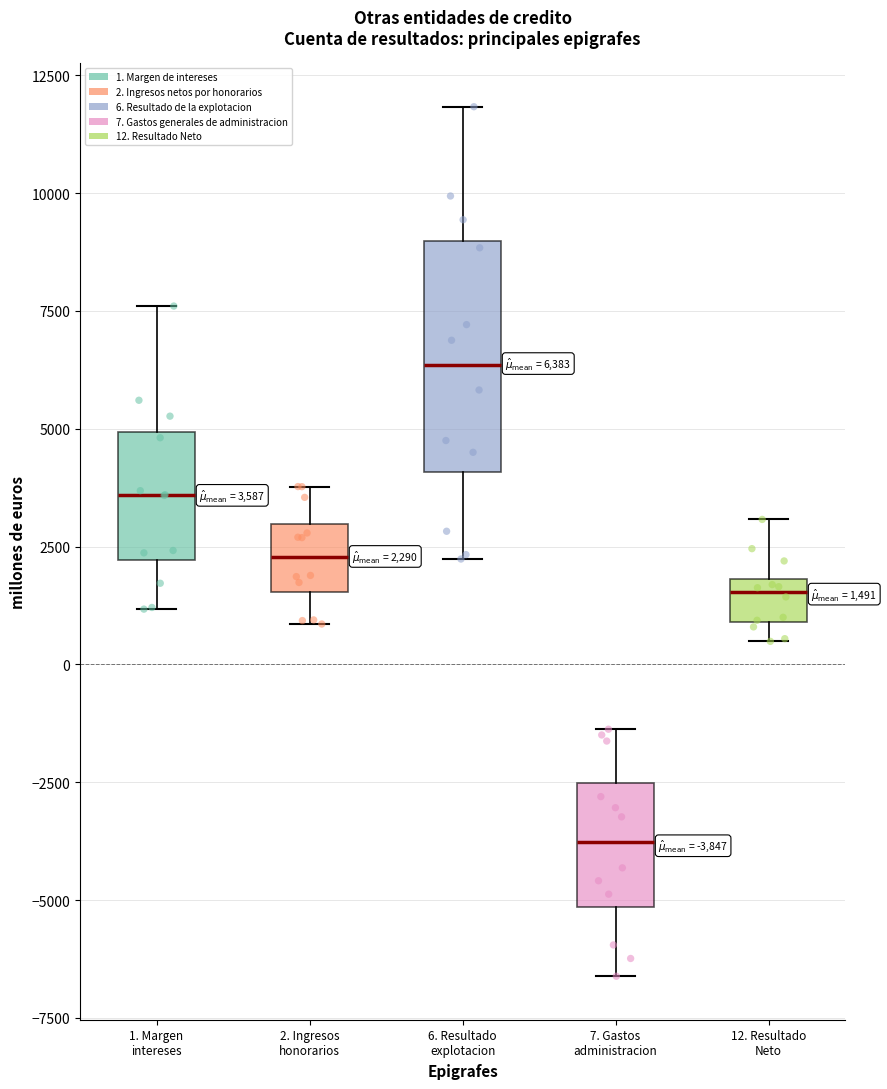

Comparing the boxes themselves (not the whiskers), which one is the tallest?

6. Resultado explotacion